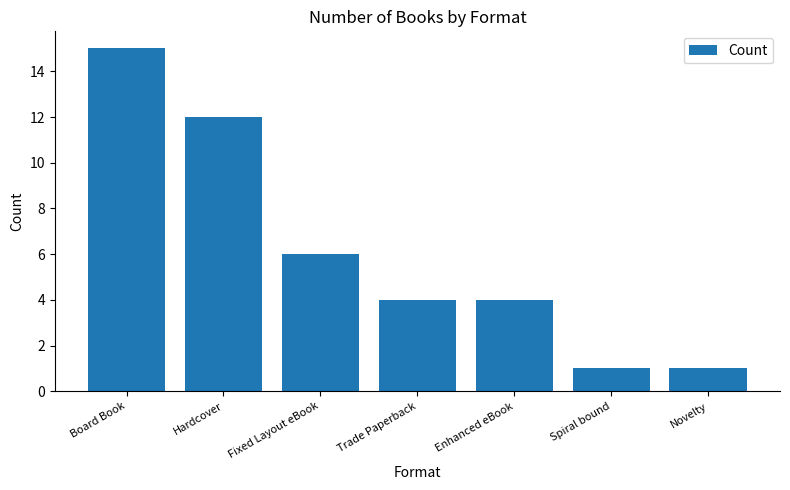

What is the value of the 5th bar from the left?

4